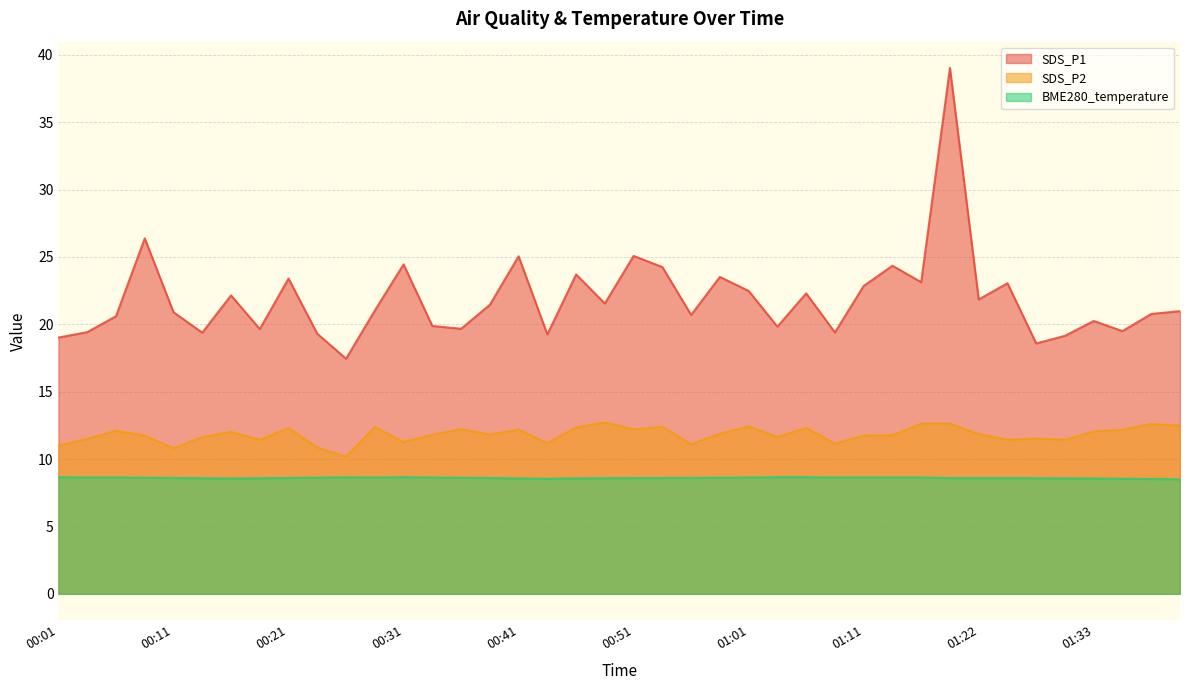

Reading right to left, what are all the values shown in this chart?

SDS_P1: 21.0	20.8	19.5	20.2	19.1	18.6	23.1	21.9	39.0	23.1	24.4	22.9	19.4	22.3	19.8	22.5	23.5	20.7	24.2	25.1	21.6	23.7	19.2	25.1	21.4	19.7	19.9	24.4	21.0	17.4	19.3	23.4	19.6	22.1	19.4	20.9	26.4	20.6	19.4	19.0
SDS_P2: 12.5	12.6	12.2	12.1	11.4	11.5	11.4	11.8	12.6	12.6	11.8	11.8	11.2	12.3	11.6	12.4	11.9	11.1	12.4	12.2	12.7	12.3	11.2	12.2	11.8	12.2	11.8	11.3	12.4	10.2	10.8	12.3	11.4	12.0	11.6	10.8	11.8	12.1	11.5	11.0
BME280_temperature: 8.5	8.5	8.5	8.6	8.6	8.6	8.6	8.6	8.6	8.6	8.6	8.6	8.6	8.7	8.7	8.6	8.6	8.6	8.6	8.6	8.6	8.6	8.5	8.6	8.6	8.6	8.6	8.7	8.6	8.7	8.6	8.6	8.6	8.6	8.6	8.6	8.6	8.6	8.6	8.7